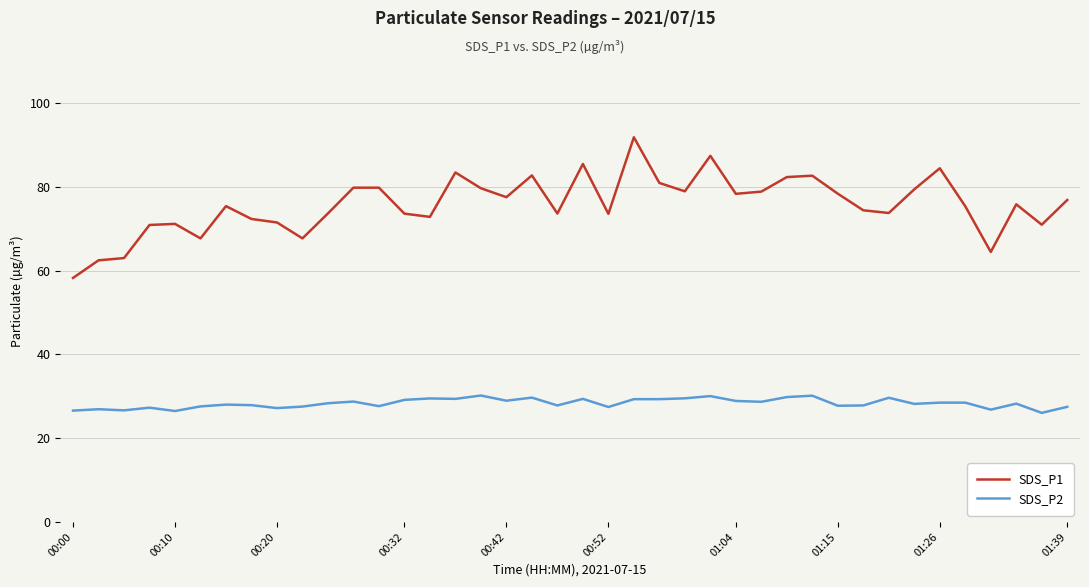

Rank the series by their average value, from lowest to highest.

SDS_P2, SDS_P1